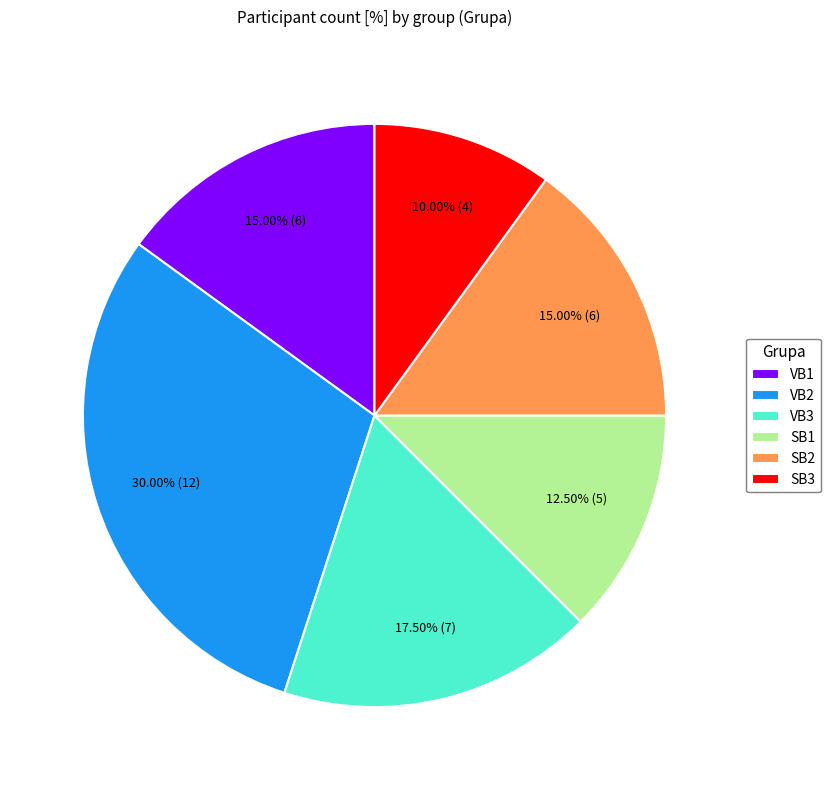

Between VB1 and SB3, which is larger?

VB1